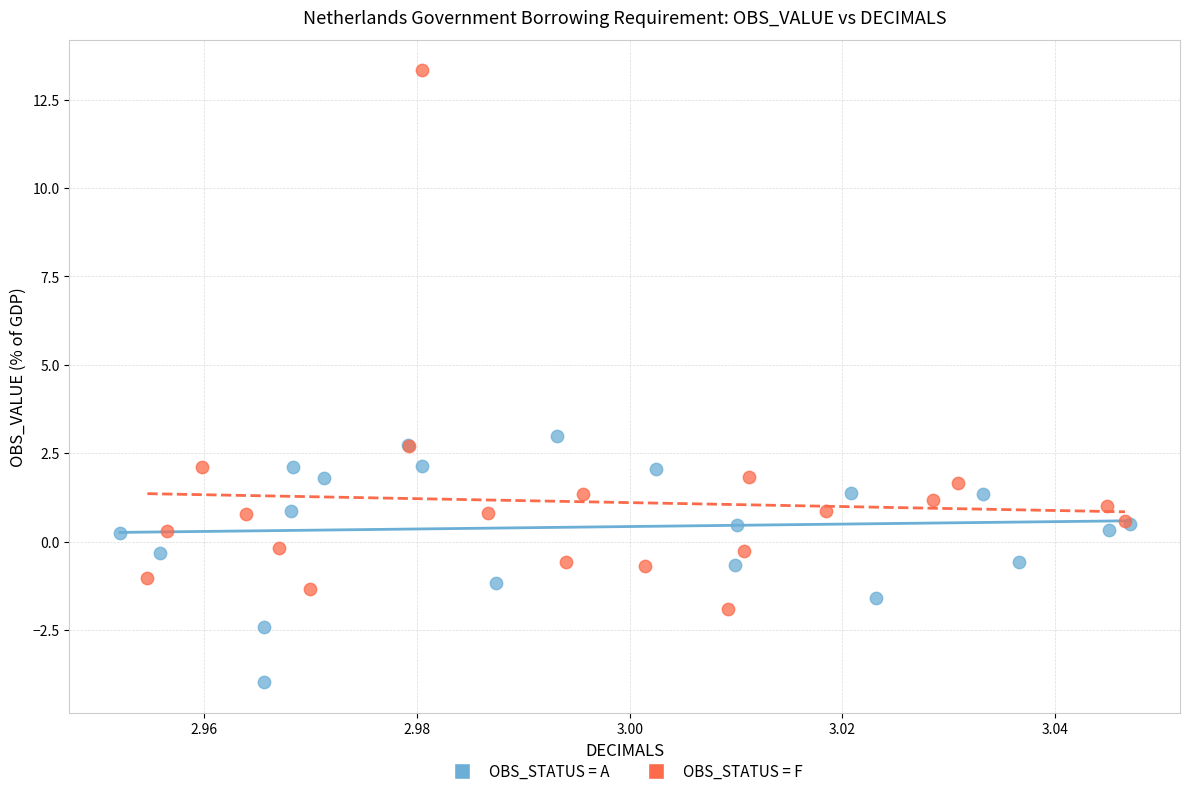

Which series contains the highest Y value?

OBS_STATUS = F